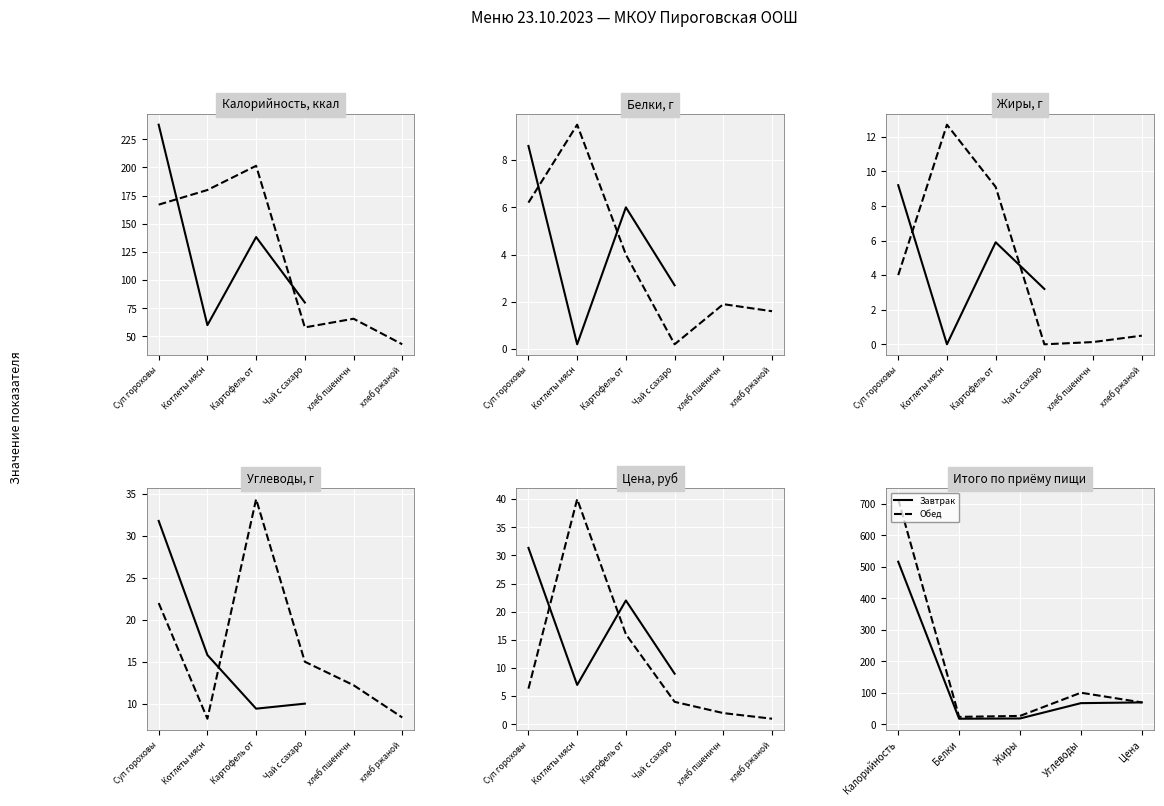

What is the maximum value for Обед?

715.2